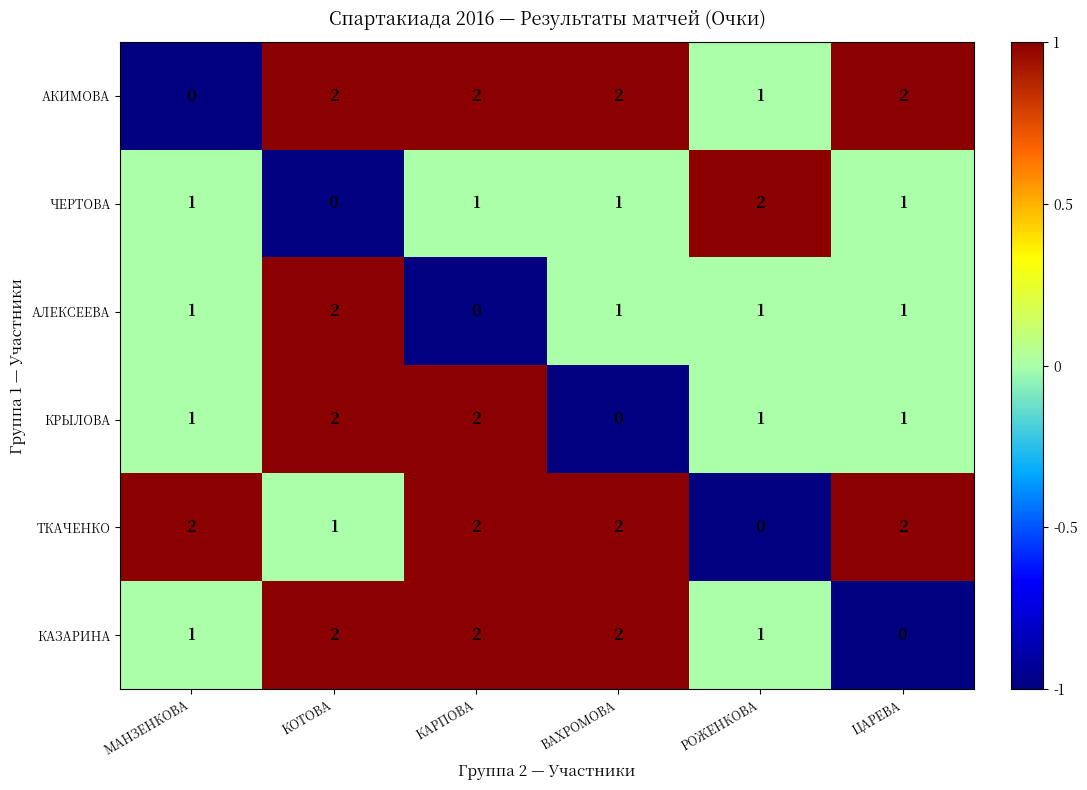

Which series changed the most between КАРПОВА and ЦАРЕВА?

КАЗАРИНА